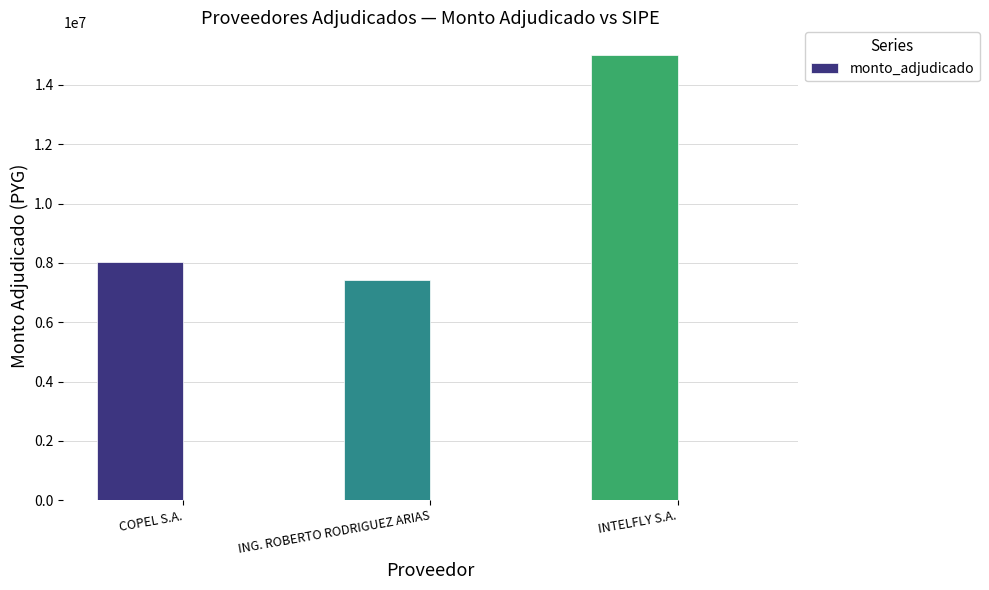

Count the number of values greater than 8038000.

1